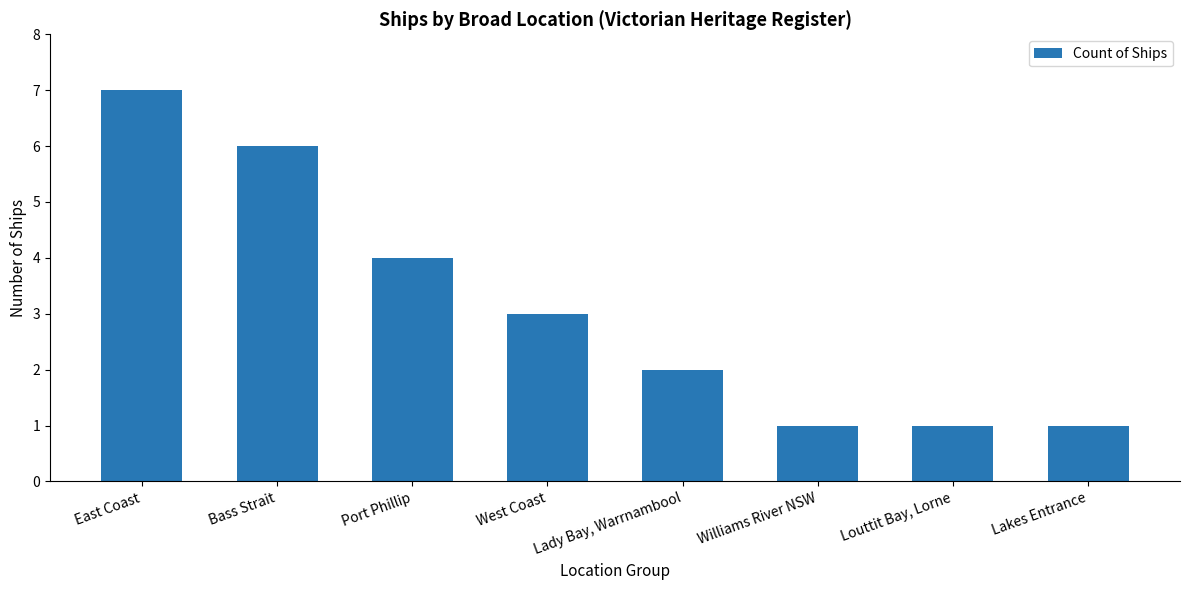

What is the label of the 8th bar from the left?

Lakes Entrance